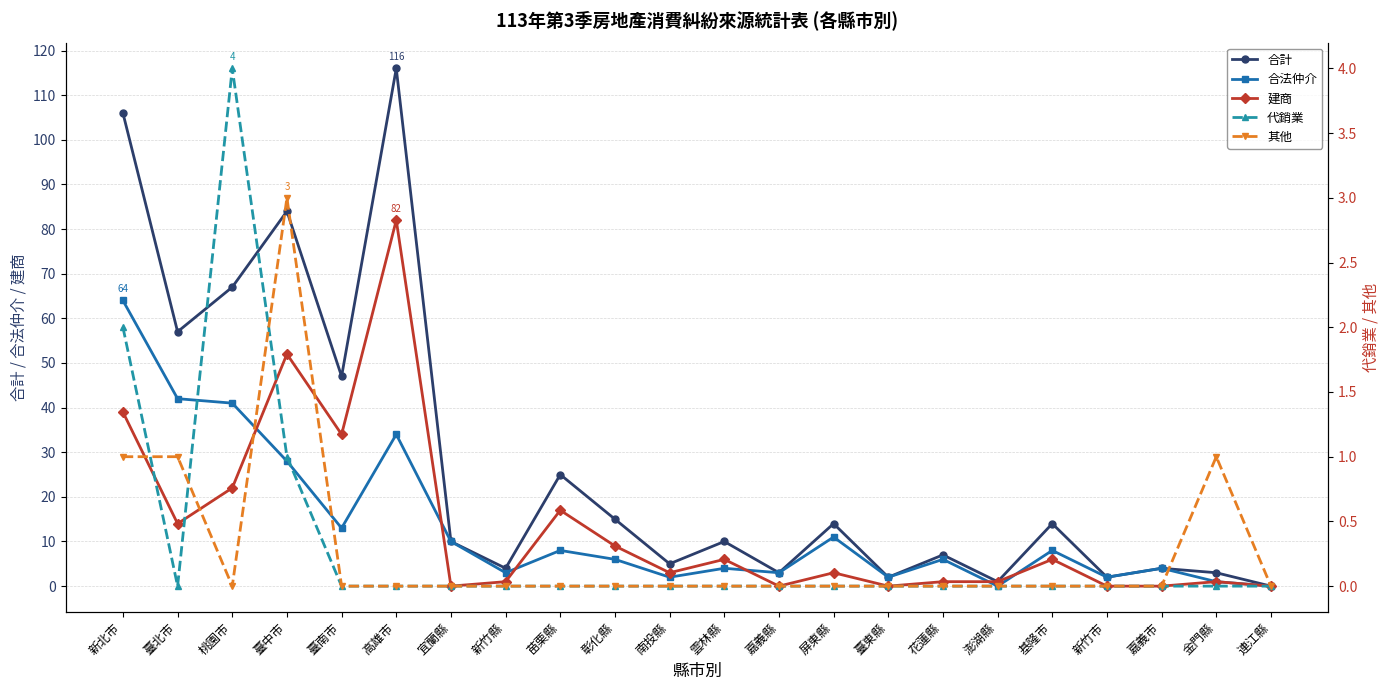

True or false: 其他 has more than 0 points higher than both neighbors.

True